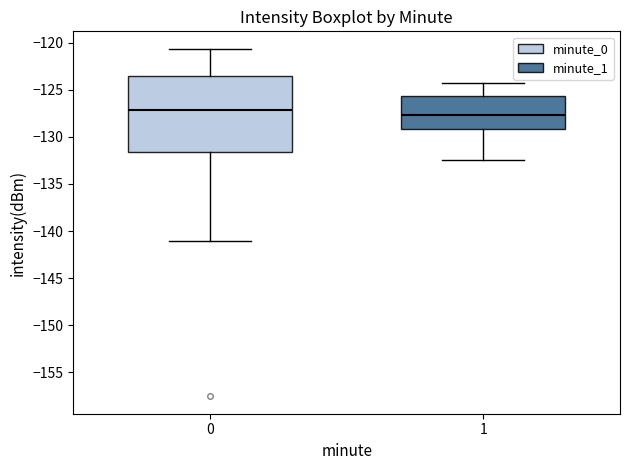

Comparing the boxes themselves (not the whiskers), which one is the tallest?

0